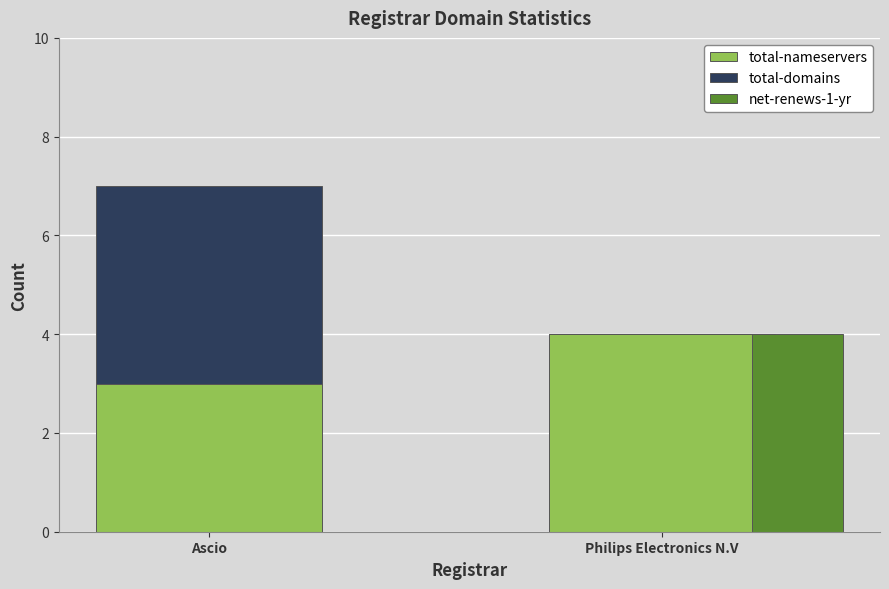

What position from the left is Philips Electronics N.V?

2